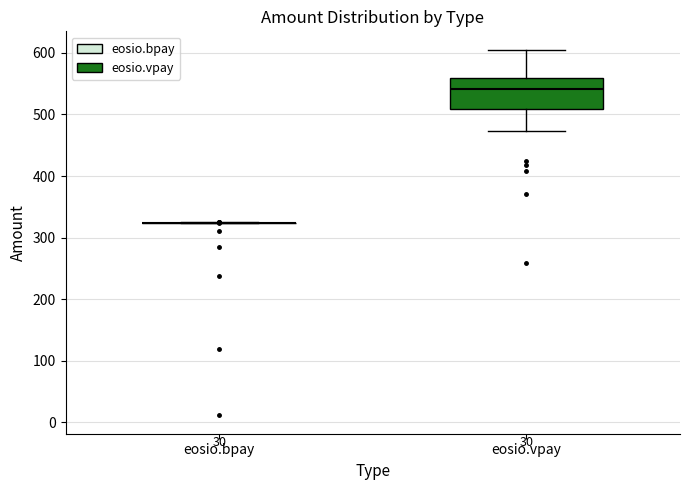

Comparing the boxes themselves (not the whiskers), which one is the tallest?

eosio.vpay